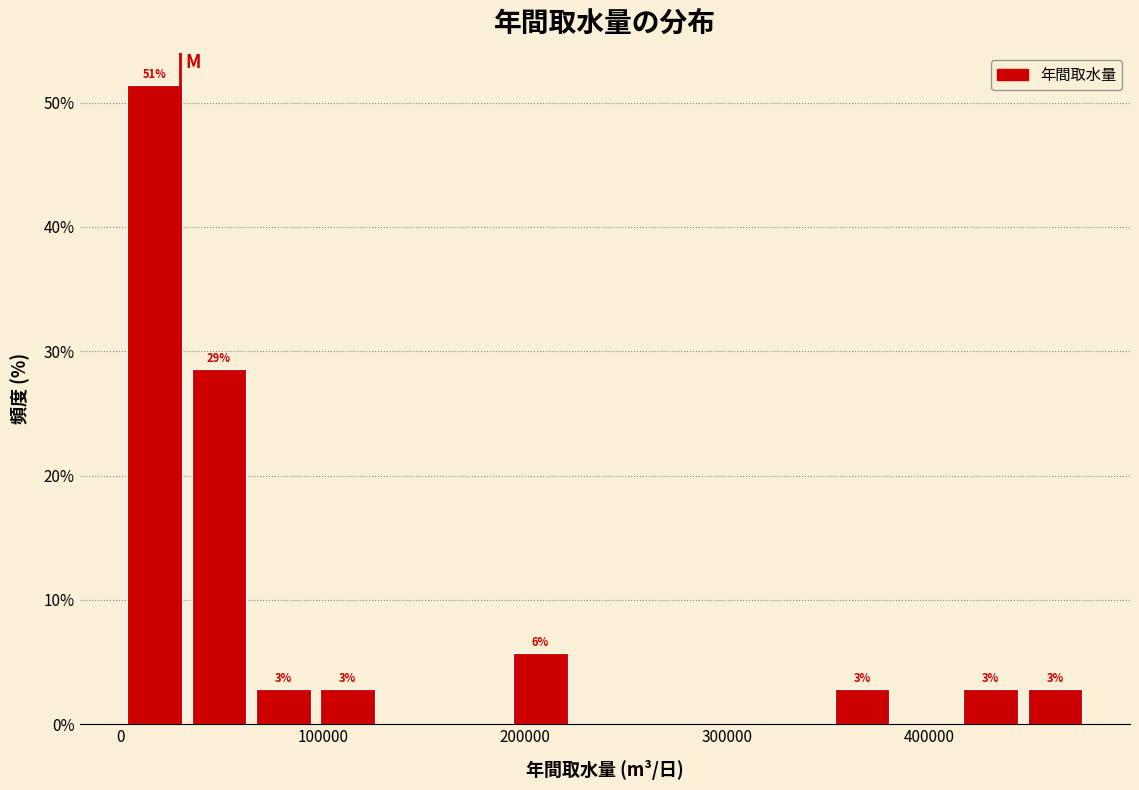

Around what value on the x-axis is the tallest bar? Give the approximate position of its centre, as read against the axis.

20000